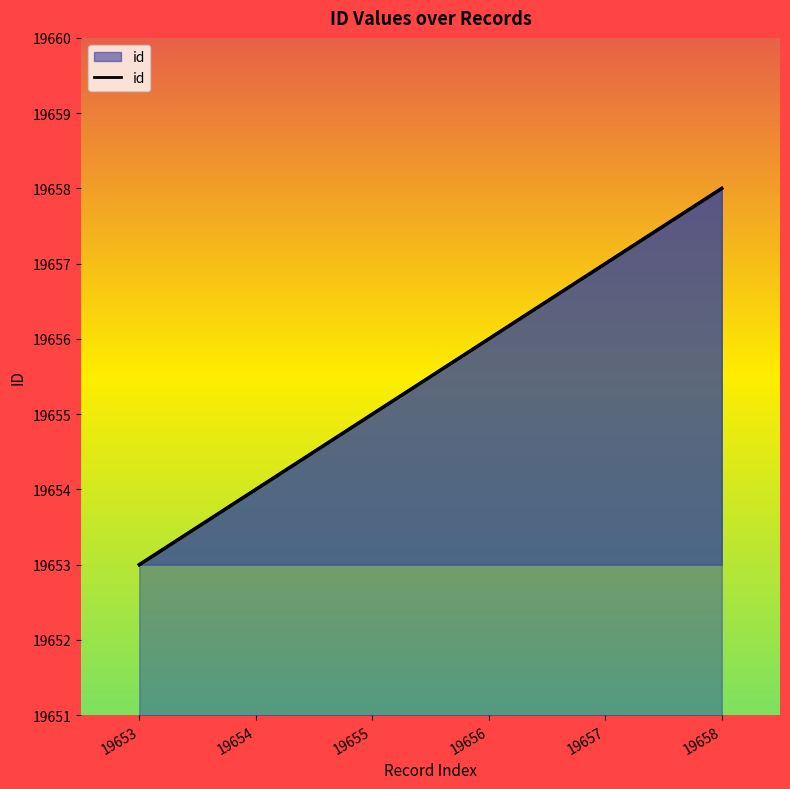

How many data points are above 19656?

2